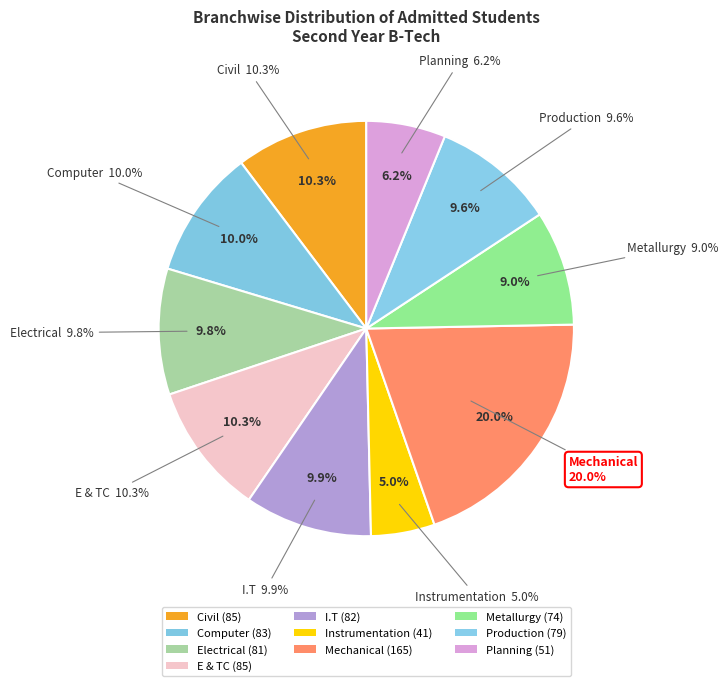

The Mechanical slice represents 20% of the pie. True or false?

True